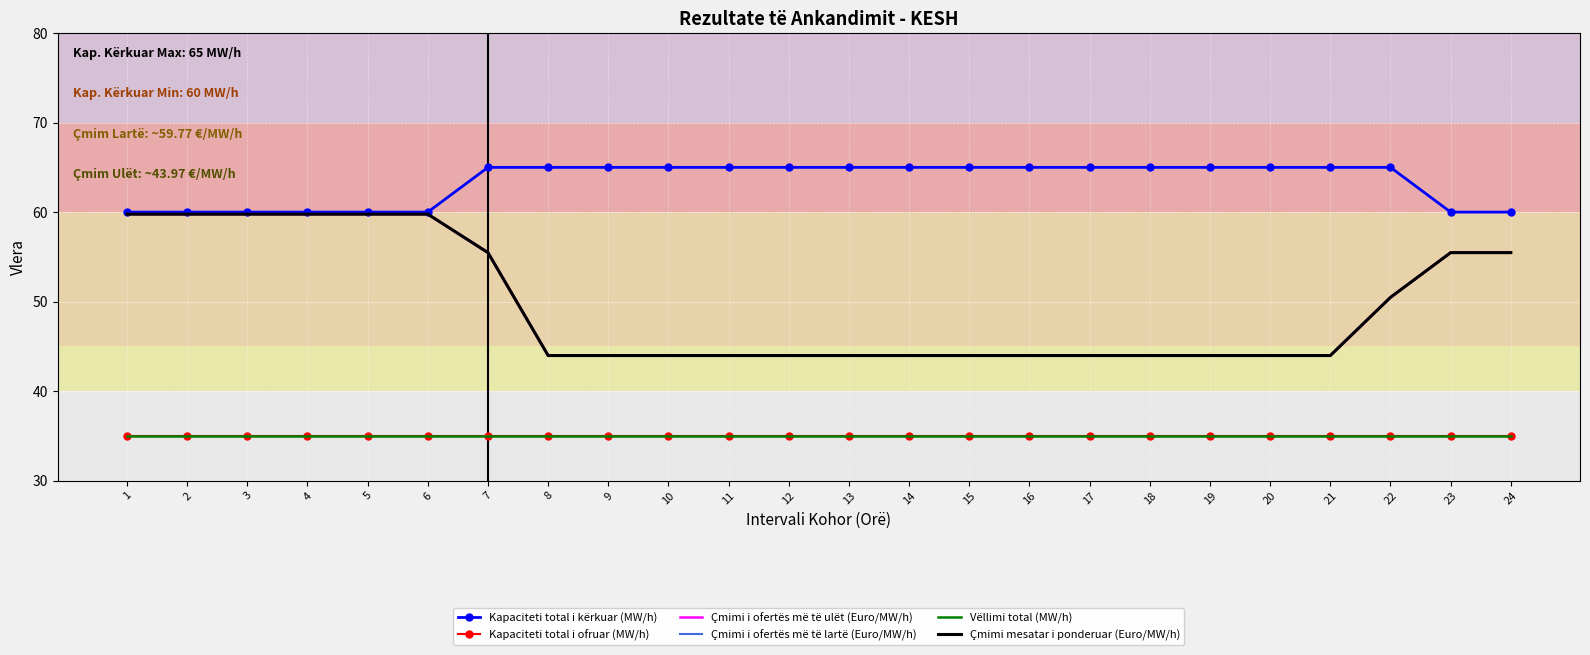

Is it true that Çmimi i ofertës më të lartë (Euro/MW/h) equals 77.9 at 17?

False